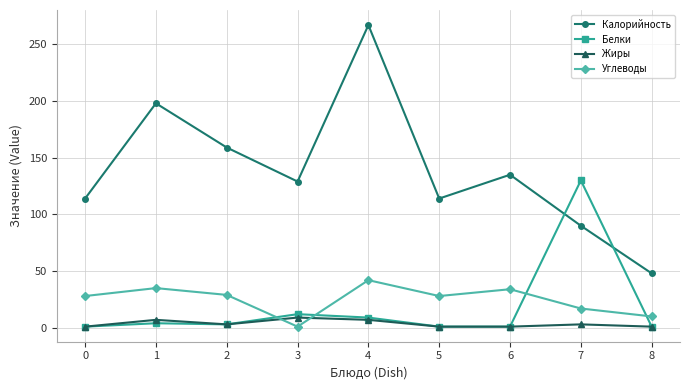

What is the highest value of the Белки series?

130